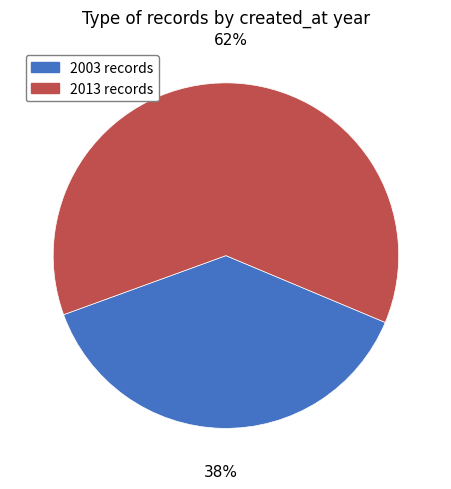

True or false: 2013 records accounts for 55% of the total.

False